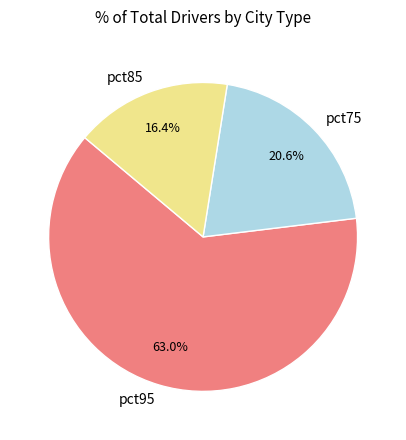

How many slices are in this pie chart?

3